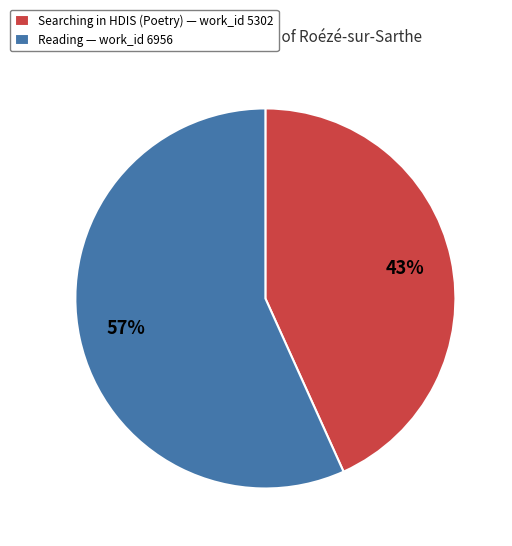

To the nearest percent, what is the combined percentage of Reading — work_id 6956 and Searching in HDIS (Poetry) — work_id 5302?

100%